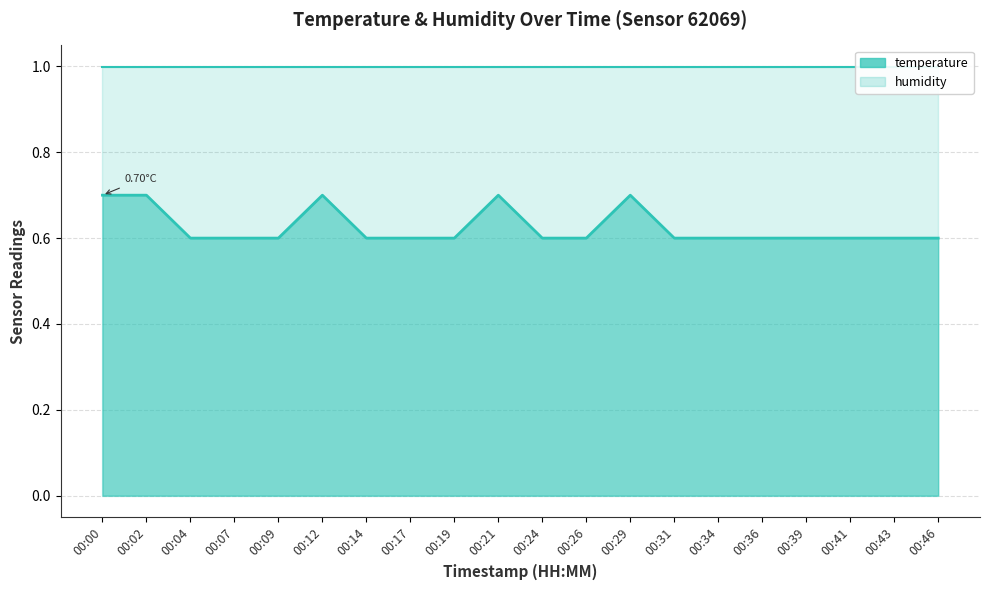

Count the values in the range 0 to 1.

20